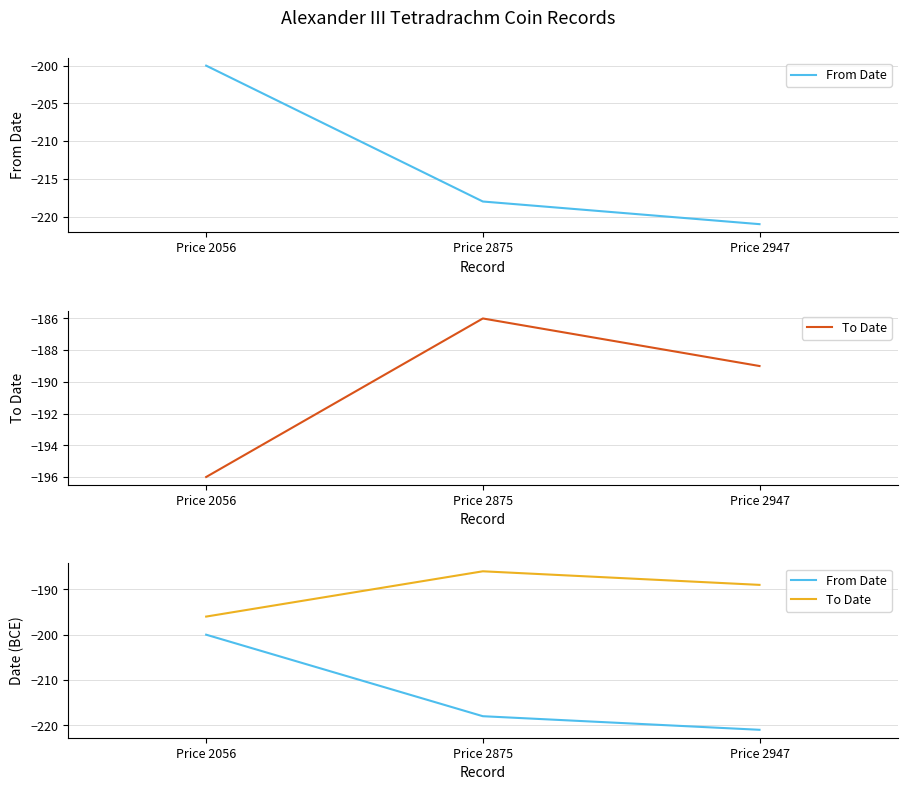

What is the value of the To Date point at the 1st from the left?

-196